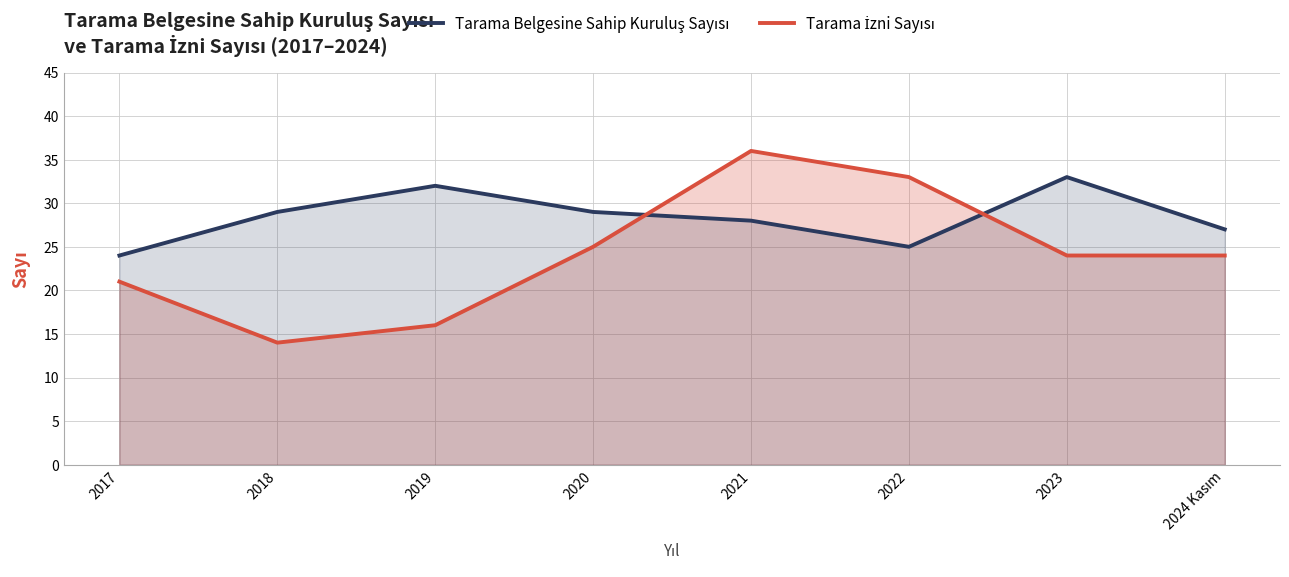

At which label does Tarama Belgesine Sahip Kuruluş Sayısı reach its minimum?

2017